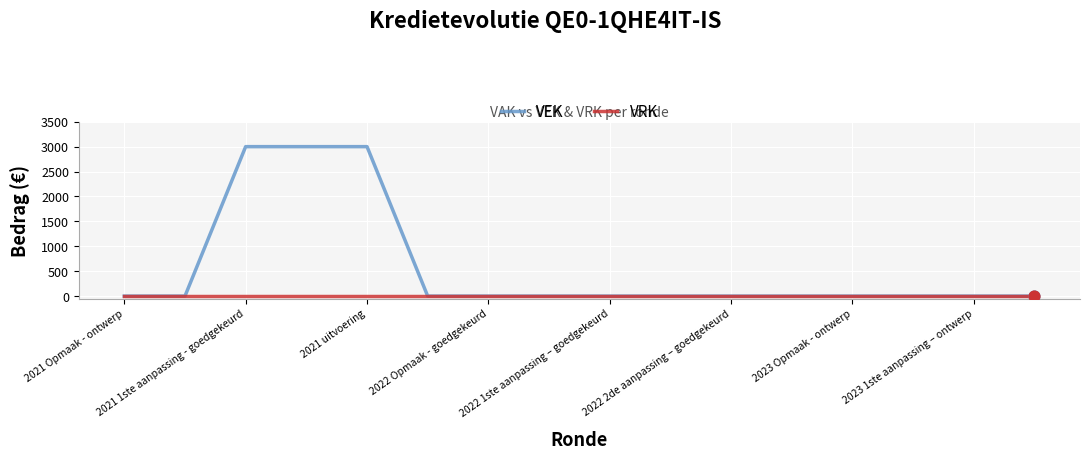

What are all the series names shown in the legend?

VEK, VRK